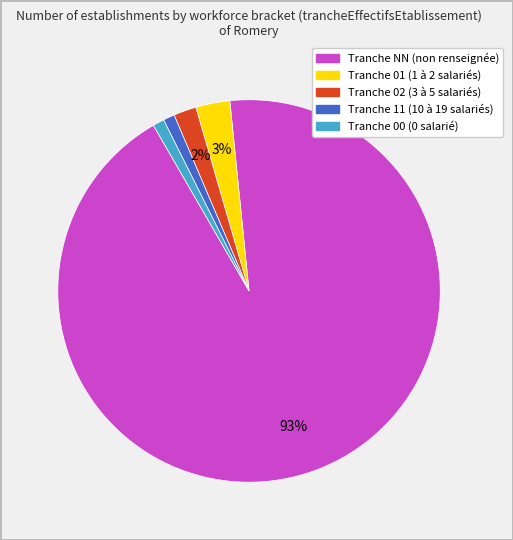

To the nearest percent, what is the average slice percentage?

20%